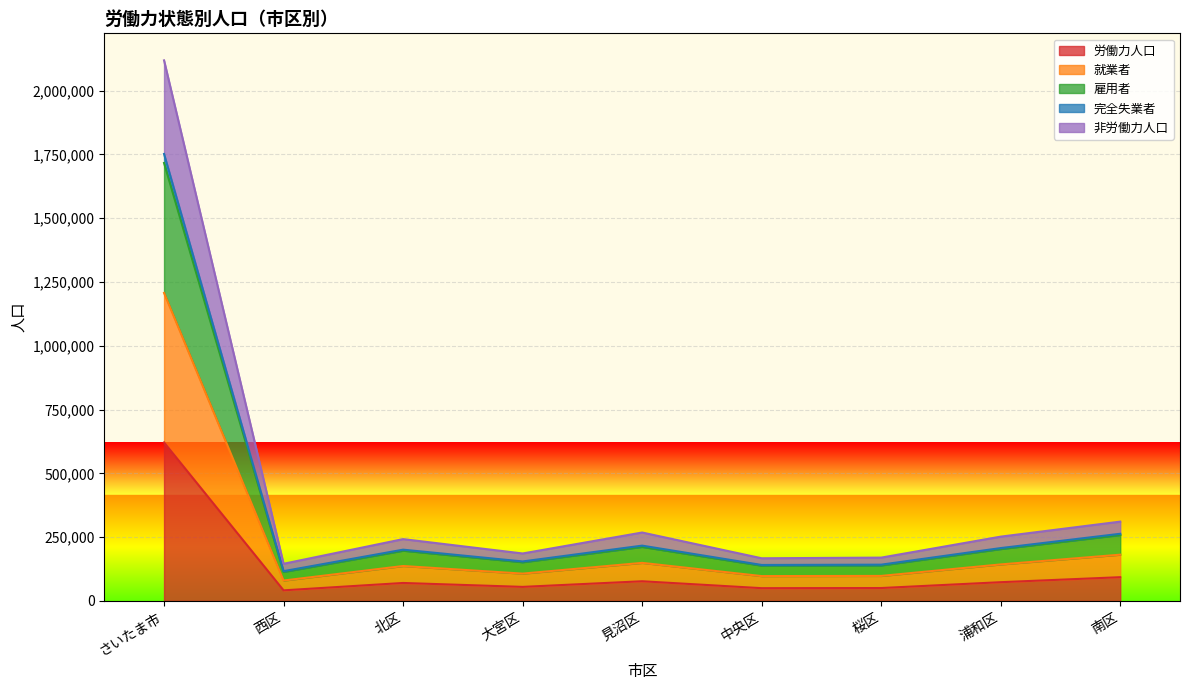

At which category does the chart reach its minimum across all series?

西区